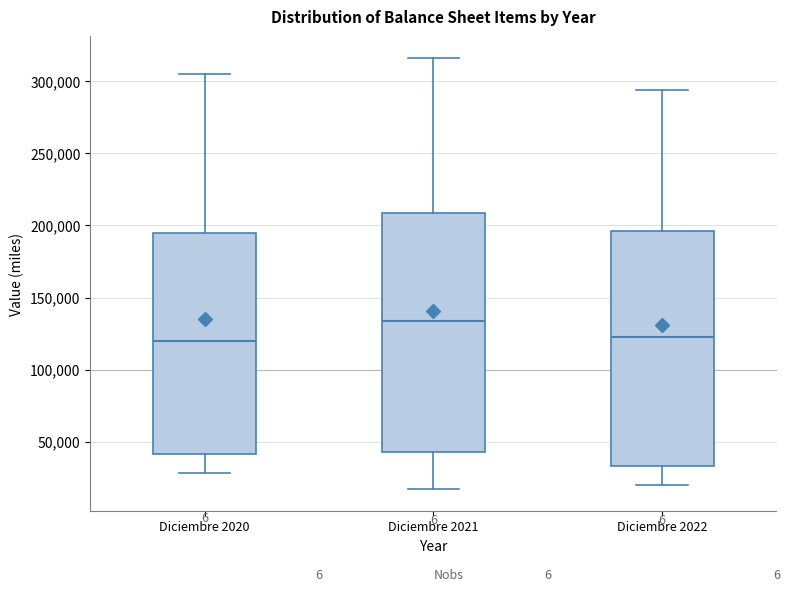

Reading left to right, transcribe this box plot: for each box, give where its median line is, the range the box spans, and where its two whiskers end, as read against the y-axis. The values are not printed on the chart, so give them approximately, as read against the axis.

Diciembre 2020: median 120000, box 40000 to 195000, whiskers 30000 to 305000
Diciembre 2021: median 135000, box 40000 to 210000, whiskers 15000 to 315000
Diciembre 2022: median 125000, box 35000 to 195000, whiskers 20000 to 295000